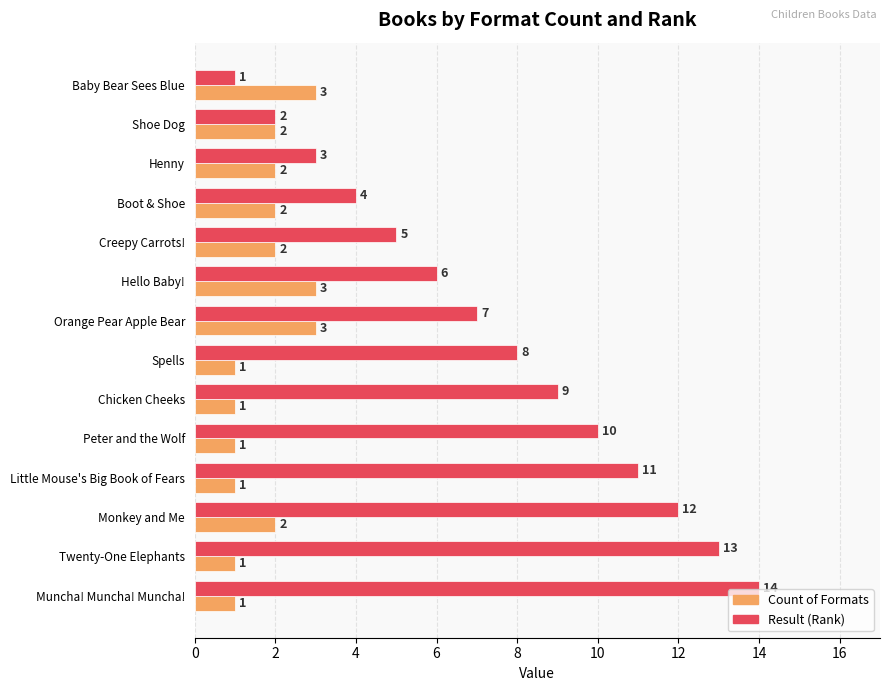

True or false: Count of Formats has a value of 1 at Hello Baby!.

False